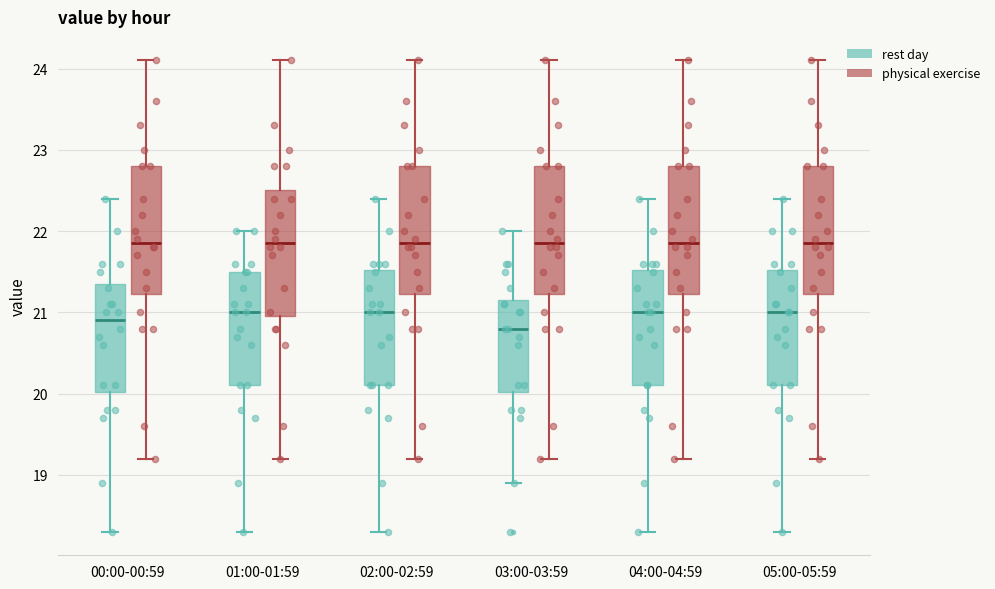

Reading left to right, read every box against the y-axis: the position of its median line, the range the box covers, and the ends of its whiskers. The values are not printed on the chart, so give them approximately, as read against the axis.

00:00-00:59 (rest day): median 20.9, box 20.0 to 21.4, whiskers 18.3 to 22.4
00:00-00:59 (physical exercise): median 21.9, box 21.2 to 22.8, whiskers 19.2 to 24.1
01:00-01:59 (rest day): median 21.0, box 20.1 to 21.5, whiskers 18.3 to 22.0
01:00-01:59 (physical exercise): median 21.9, box 21.0 to 22.5, whiskers 19.2 to 24.1
02:00-02:59 (rest day): median 21.0, box 20.1 to 21.5, whiskers 18.3 to 22.4
02:00-02:59 (physical exercise): median 21.9, box 21.2 to 22.8, whiskers 19.2 to 24.1
03:00-03:59 (rest day): median 20.8, box 20.0 to 21.2, whiskers 18.9 to 22.0
03:00-03:59 (physical exercise): median 21.9, box 21.2 to 22.8, whiskers 19.2 to 24.1
04:00-04:59 (rest day): median 21.0, box 20.1 to 21.5, whiskers 18.3 to 22.4
04:00-04:59 (physical exercise): median 21.9, box 21.2 to 22.8, whiskers 19.2 to 24.1
05:00-05:59 (rest day): median 21.0, box 20.1 to 21.5, whiskers 18.3 to 22.4
05:00-05:59 (physical exercise): median 21.9, box 21.2 to 22.8, whiskers 19.2 to 24.1